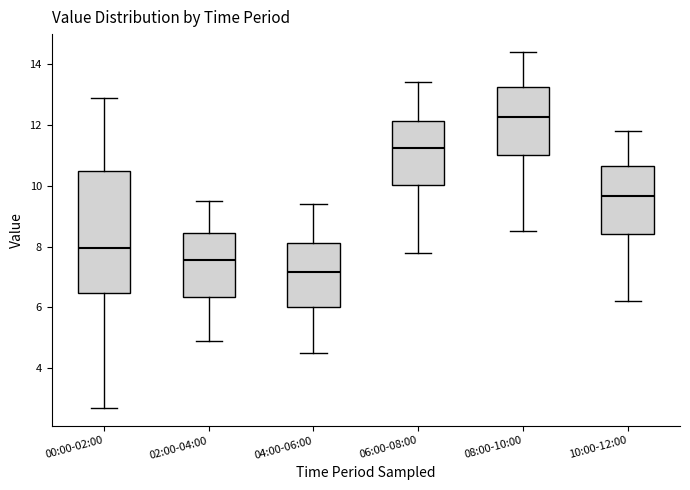

Reading left to right, transcribe this box plot: for each box, give where its median line is, the range the box spans, and where its two whiskers end, as read against the y-axis. The values are not printed on the chart, so give them approximately, as read against the axis.

00:00-02:00: median 8.0, box 6.4 to 10.4, whiskers 2.8 to 13.0
02:00-04:00: median 7.6, box 6.4 to 8.4, whiskers 5.0 to 9.6
04:00-06:00: median 7.2, box 6.0 to 8.2, whiskers 4.6 to 9.4
06:00-08:00: median 11.2, box 10.0 to 12.2, whiskers 7.8 to 13.4
08:00-10:00: median 12.2, box 11.0 to 13.2, whiskers 8.6 to 14.4
10:00-12:00: median 9.6, box 8.4 to 10.6, whiskers 6.2 to 11.8